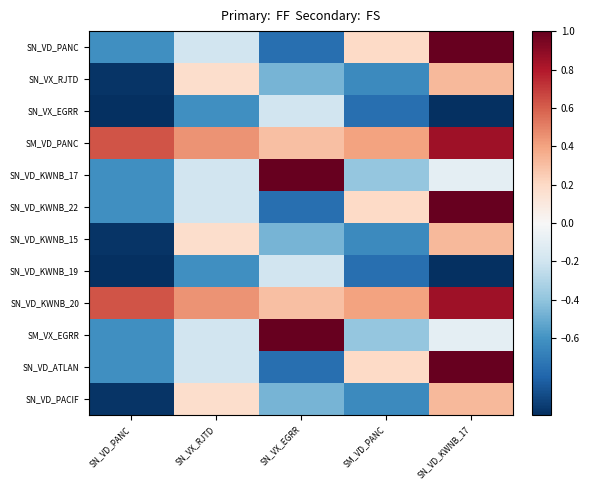

At which category is the sum across all series the highest?

SN_VD_KWNB_17